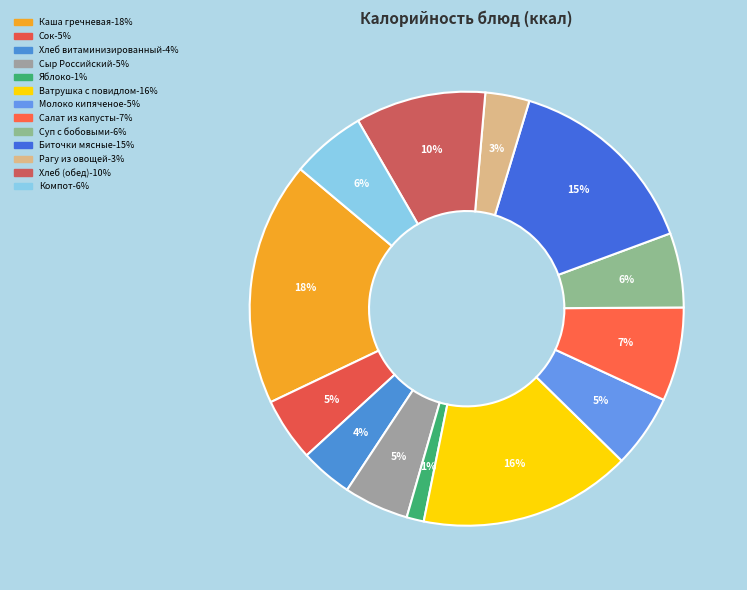

What percentage is the Сыр Российский slice, to the nearest percent?

5%